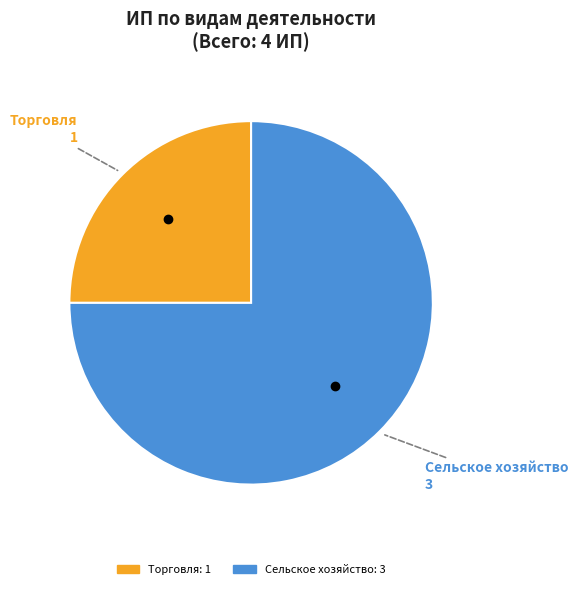

Is there any slice that represents more than half of the pie?

Yes